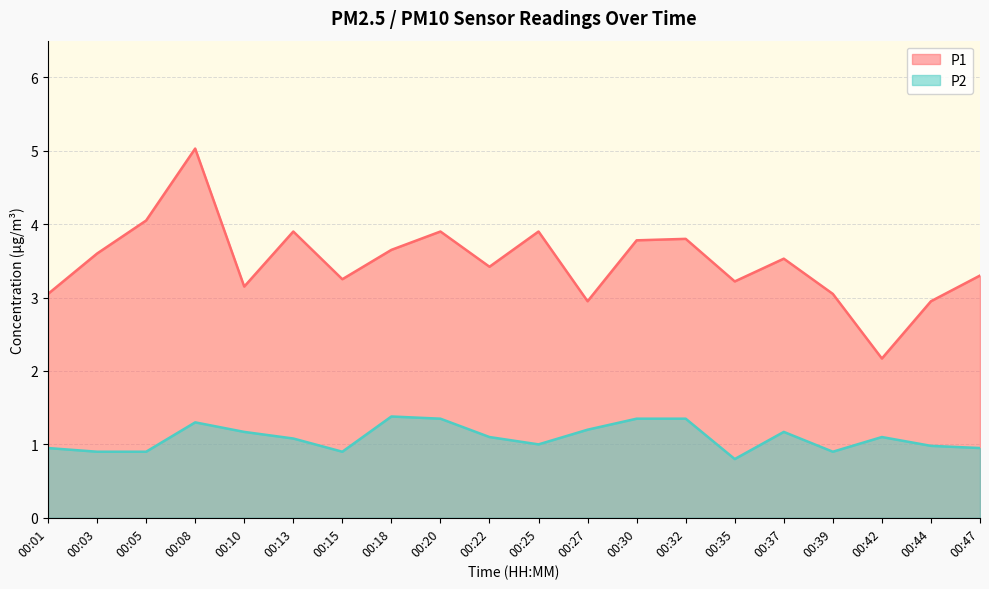

Which series changed the most between 00:22 and 00:27?

P1